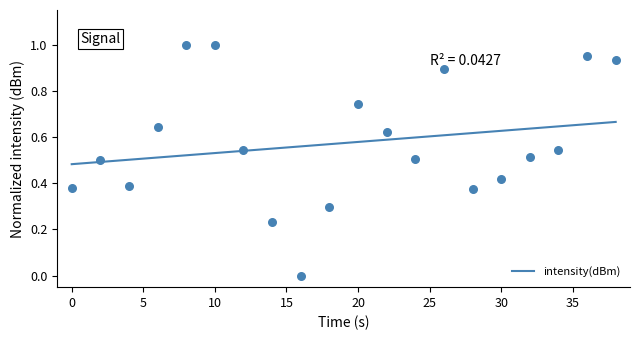

What is the change in value from 0 to 2?

+0.1